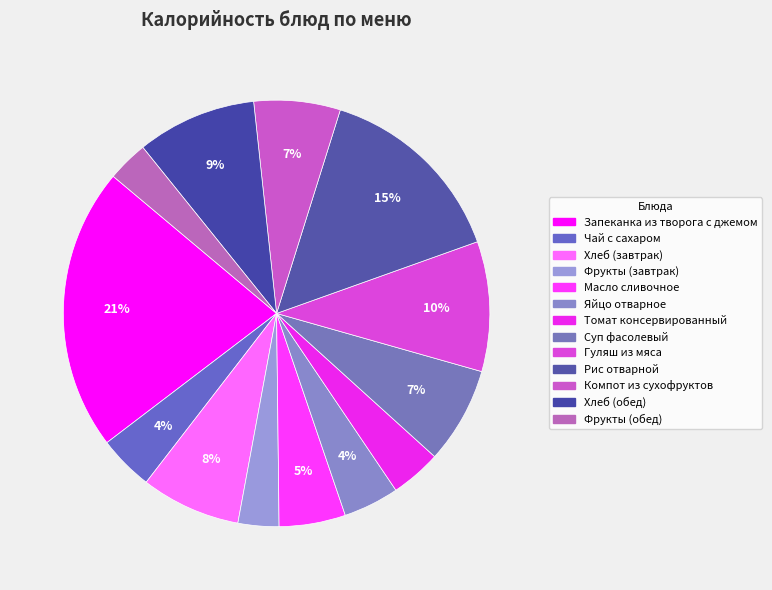

How many slices are in this pie chart?

13